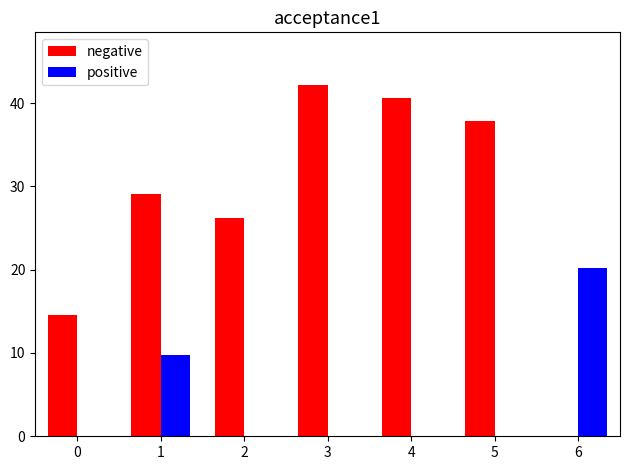

How many distinct data groups are displayed?

2